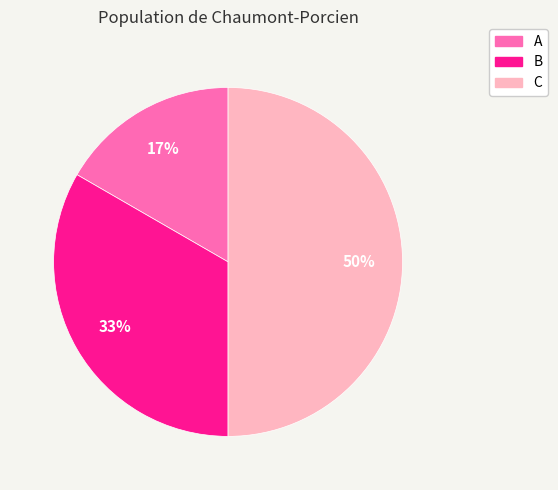

To the nearest percent, what is the difference between the C and B slice percentages?

17%